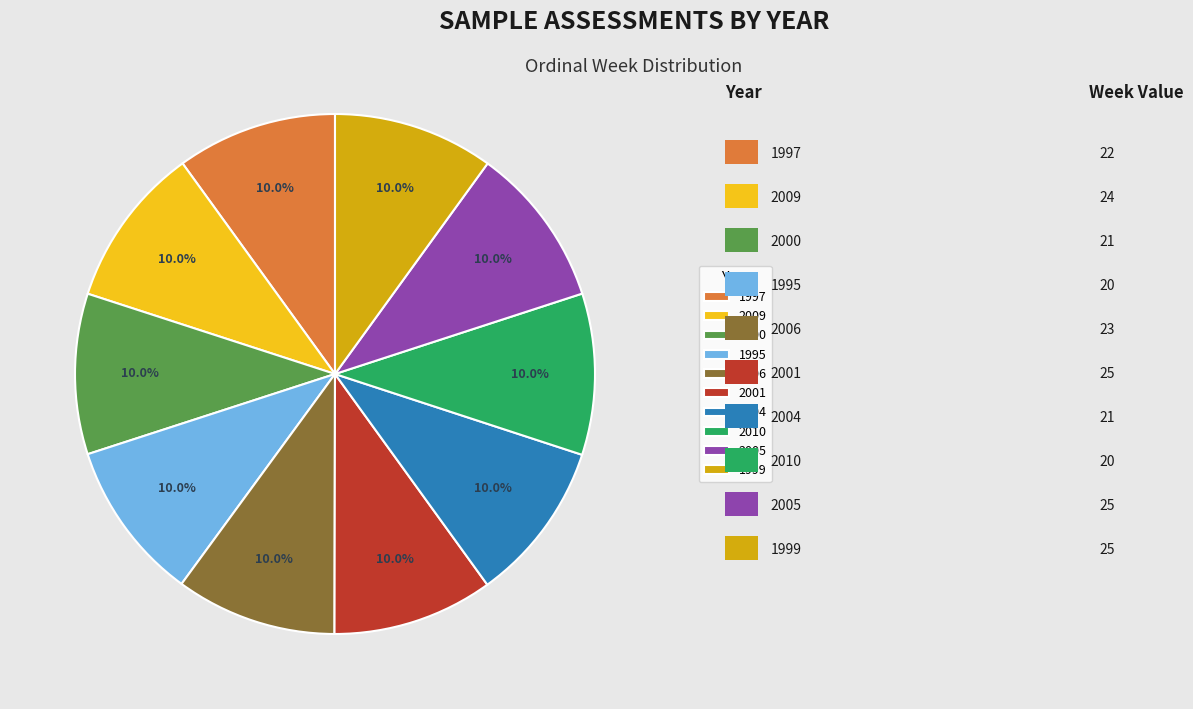

To the nearest percent, what is the combined percentage of 2000 and 2005?

20%